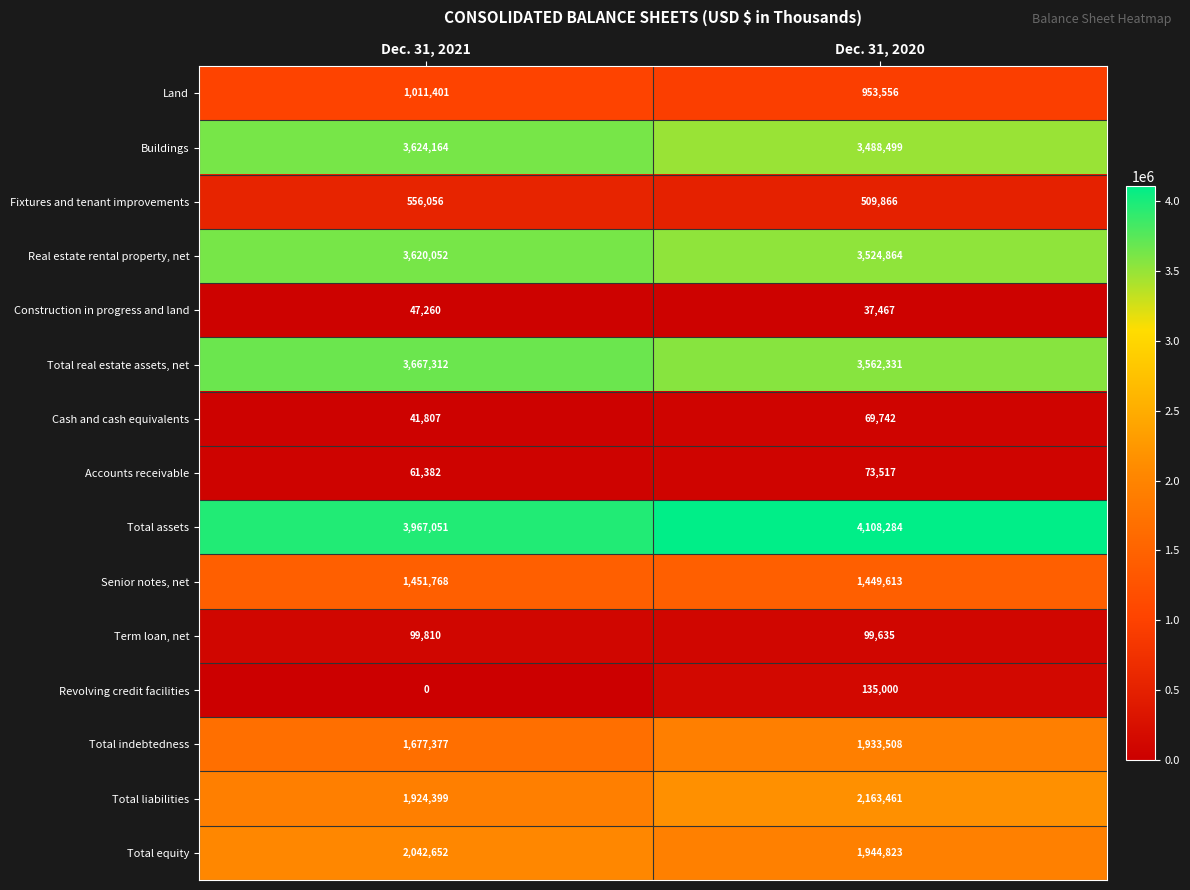

At which category does the chart reach its peak across all series?

Dec. 31, 2020